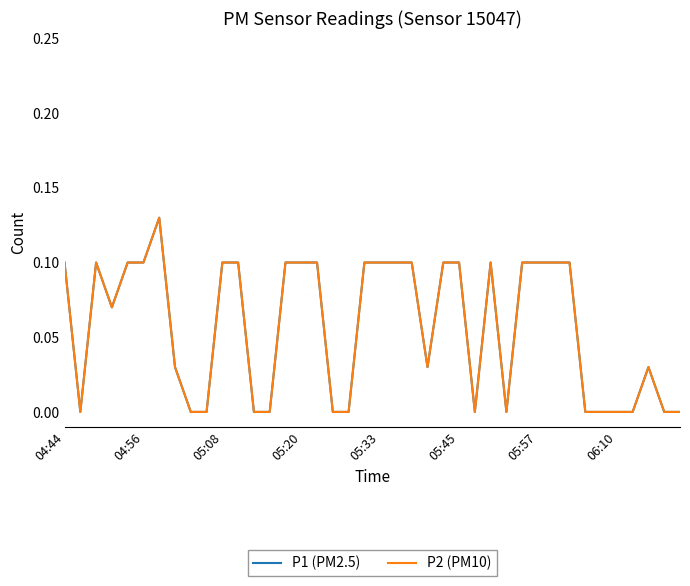

What is the sum of all P1 (PM2.5) values?

2.3